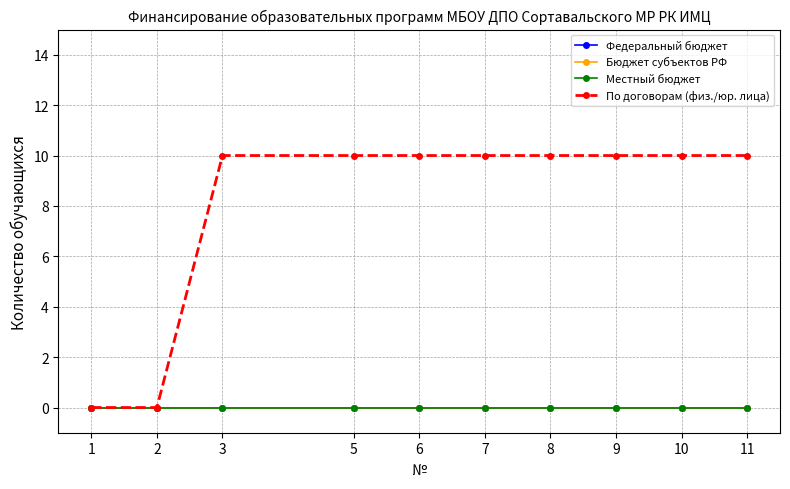

Does the chart have visible grid lines?

Yes